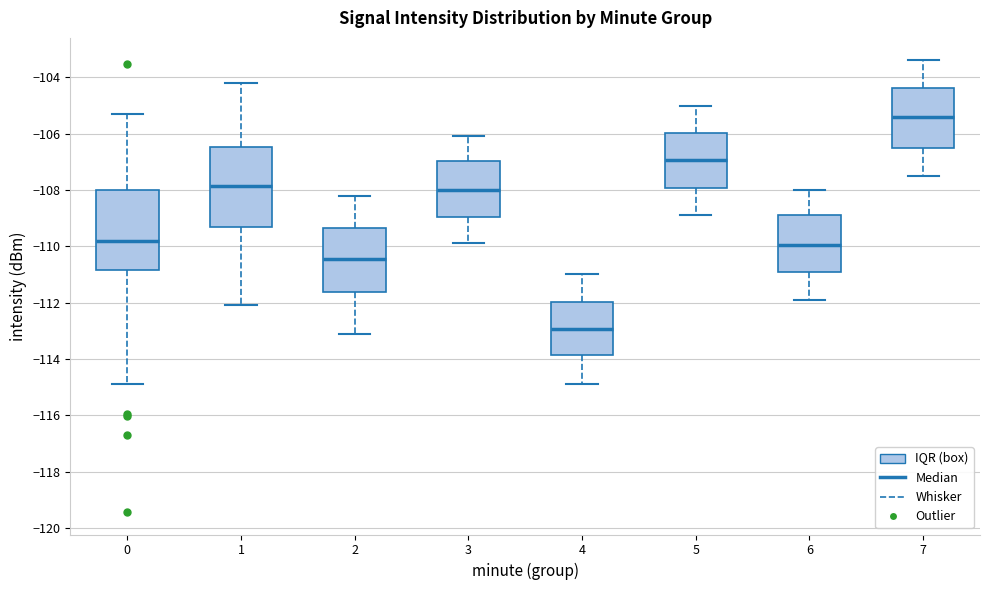

Reading left to right, transcribe this box plot: for each box, give where its median line is, the range the box spans, and where its two whiskers end, as read against the y-axis. The values are not printed on the chart, so give them approximately, as read against the axis.

0: median -109.8, box -110.8 to -108.0, whiskers -114.8 to -105.2
1: median -107.8, box -109.4 to -106.4, whiskers -112.0 to -104.2
2: median -110.4, box -111.6 to -109.4, whiskers -113.0 to -108.2
3: median -108.0, box -109.0 to -107.0, whiskers -109.8 to -106.0
4: median -113.0, box -113.8 to -112.0, whiskers -114.8 to -111.0
5: median -107.0, box -108.0 to -106.0, whiskers -108.8 to -105.0
6: median -110.0, box -111.0 to -108.8, whiskers -111.8 to -108.0
7: median -105.4, box -106.6 to -104.4, whiskers -107.4 to -103.4